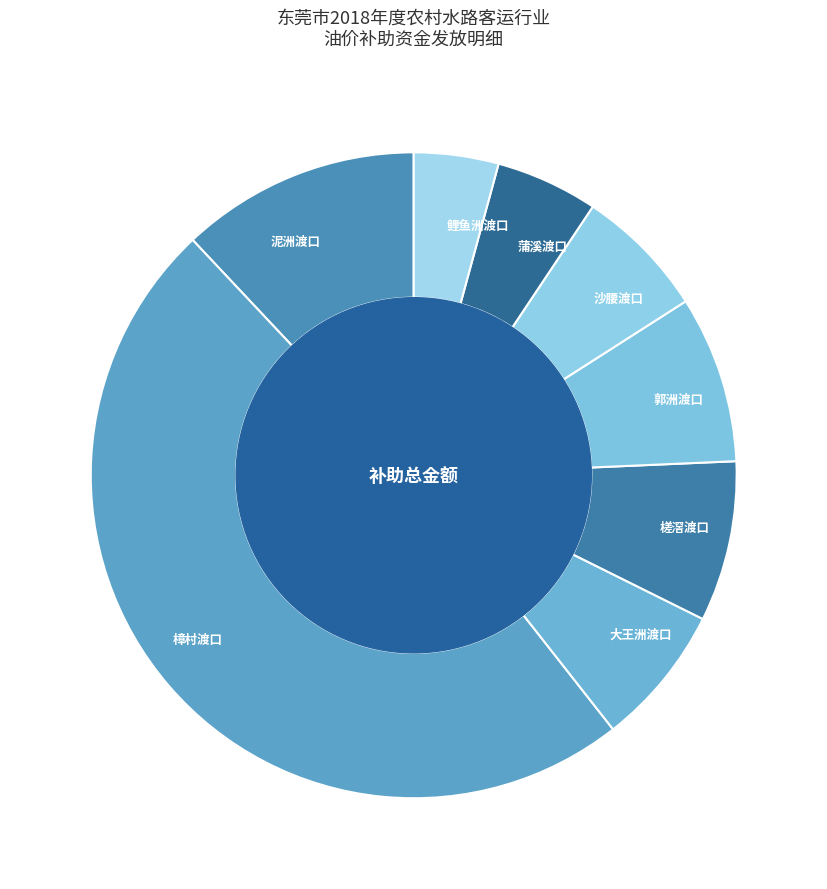

Which slice is the smallest?

鲤鱼洲渡口